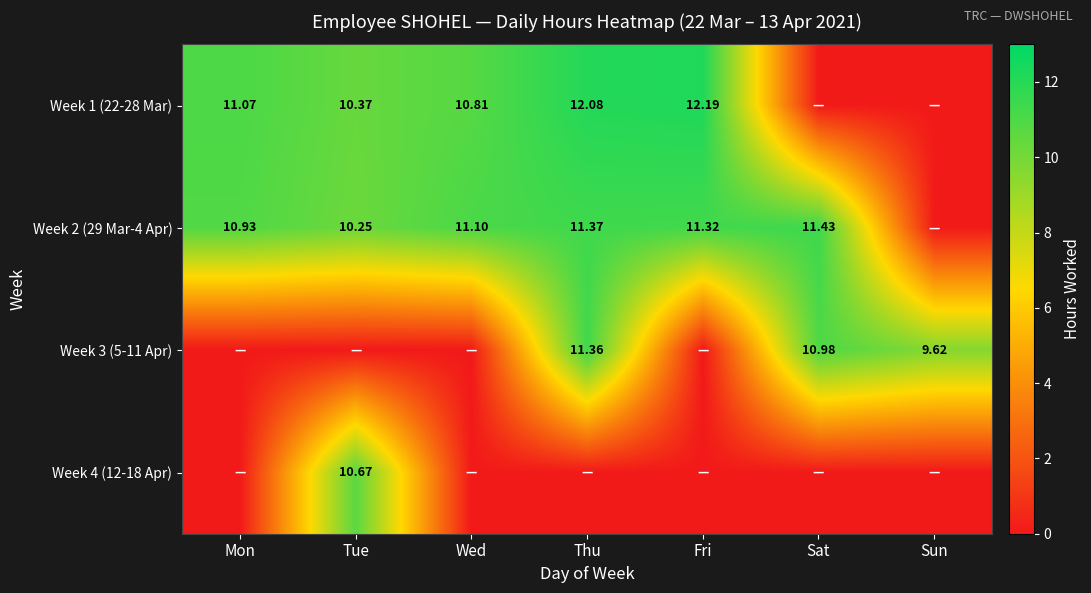

True or false: Week 2 (29 Mar-4 Apr) has a value of 3.7 at Sat.

False